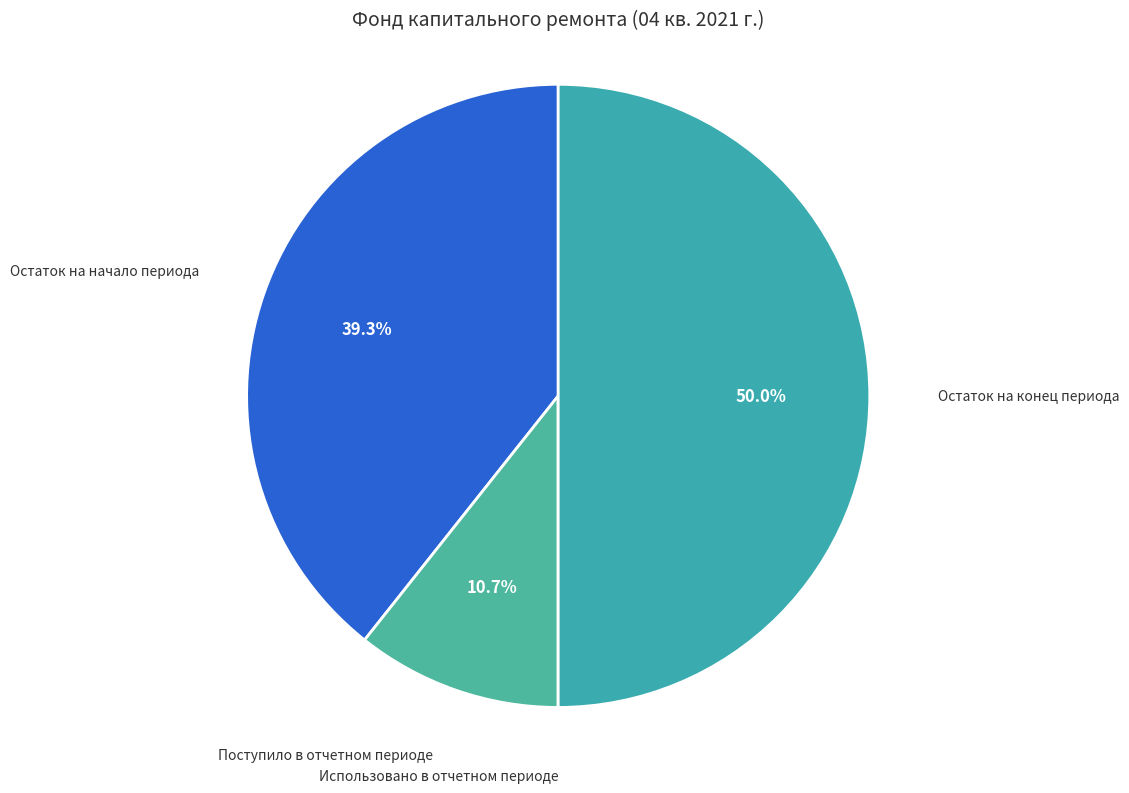

What is the largest slice in the pie chart?

Остаток на конец периода